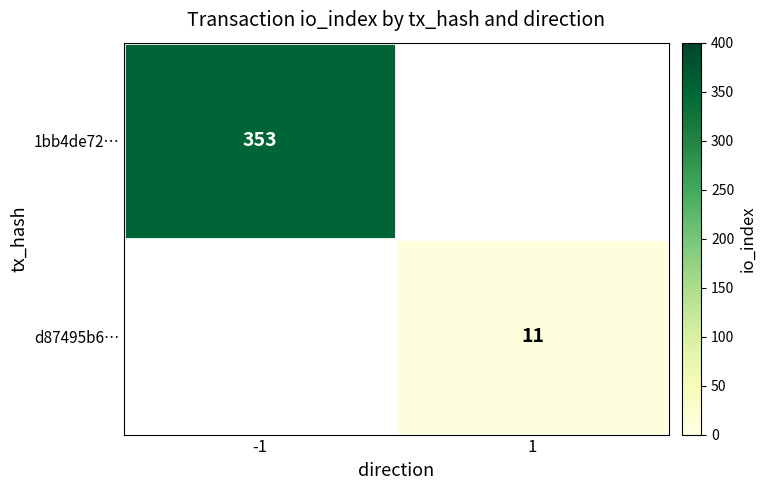

The 1bb4de72… series shows 353 at -1. True or false?

True